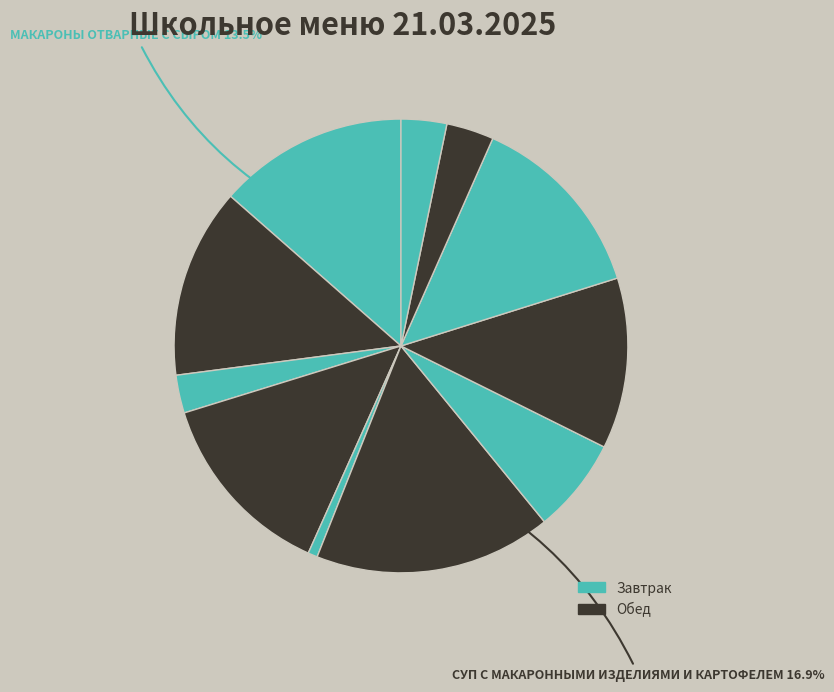

How many slices are in this pie chart?

11